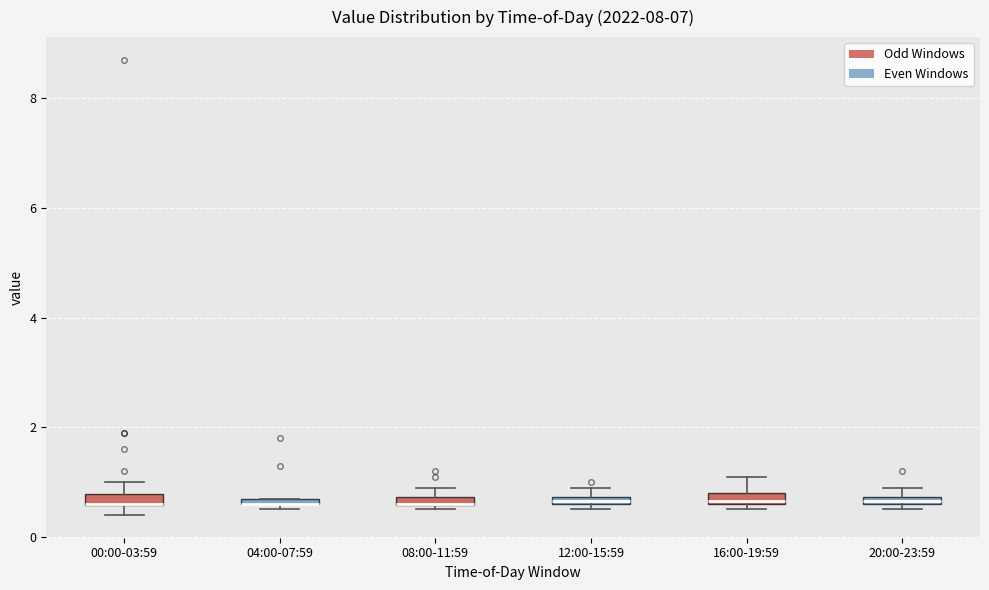

Where is the upper edge of the box for 16:00-19:59 on the y-axis? The values are not printed on the chart, so give them approximately, as read against the axis.

0.8